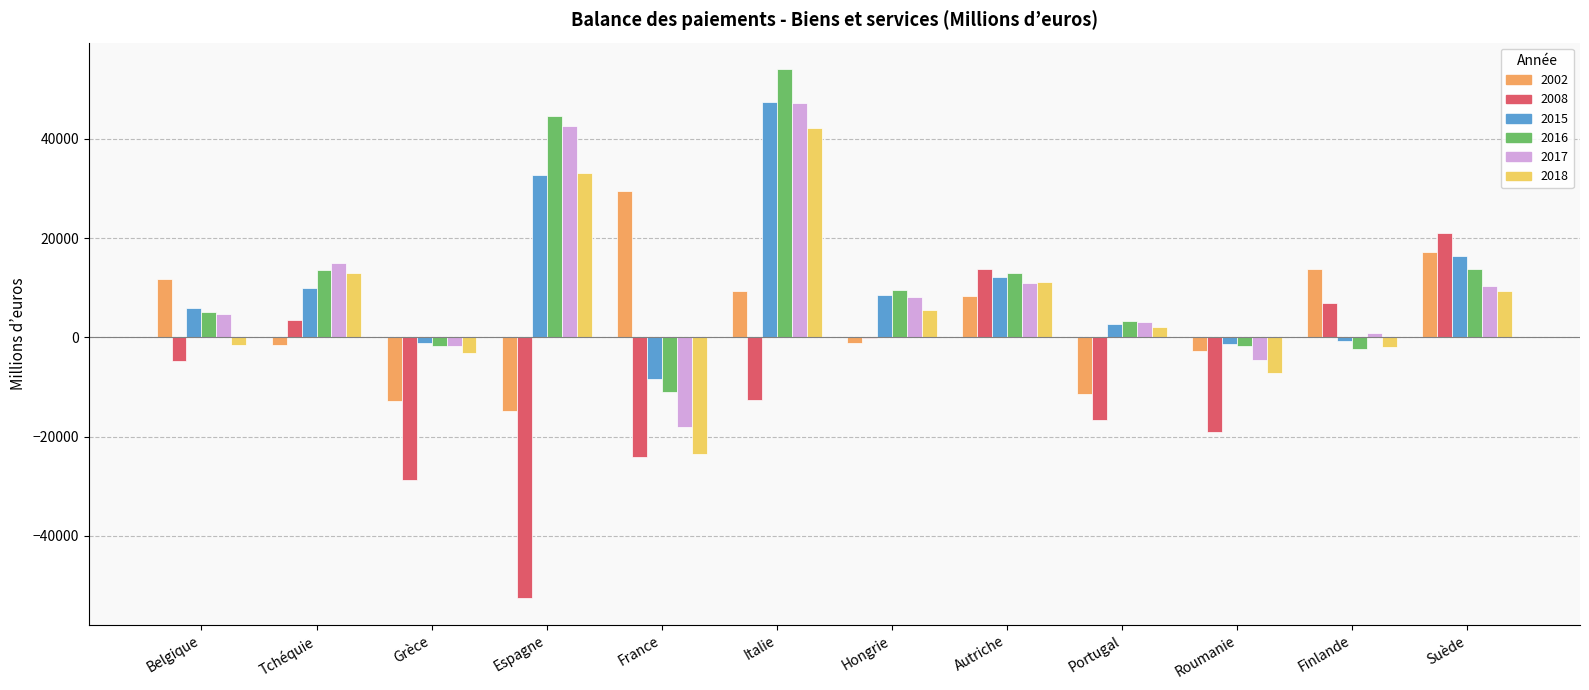

What is the total value across all series at Portugal?

-17034.0